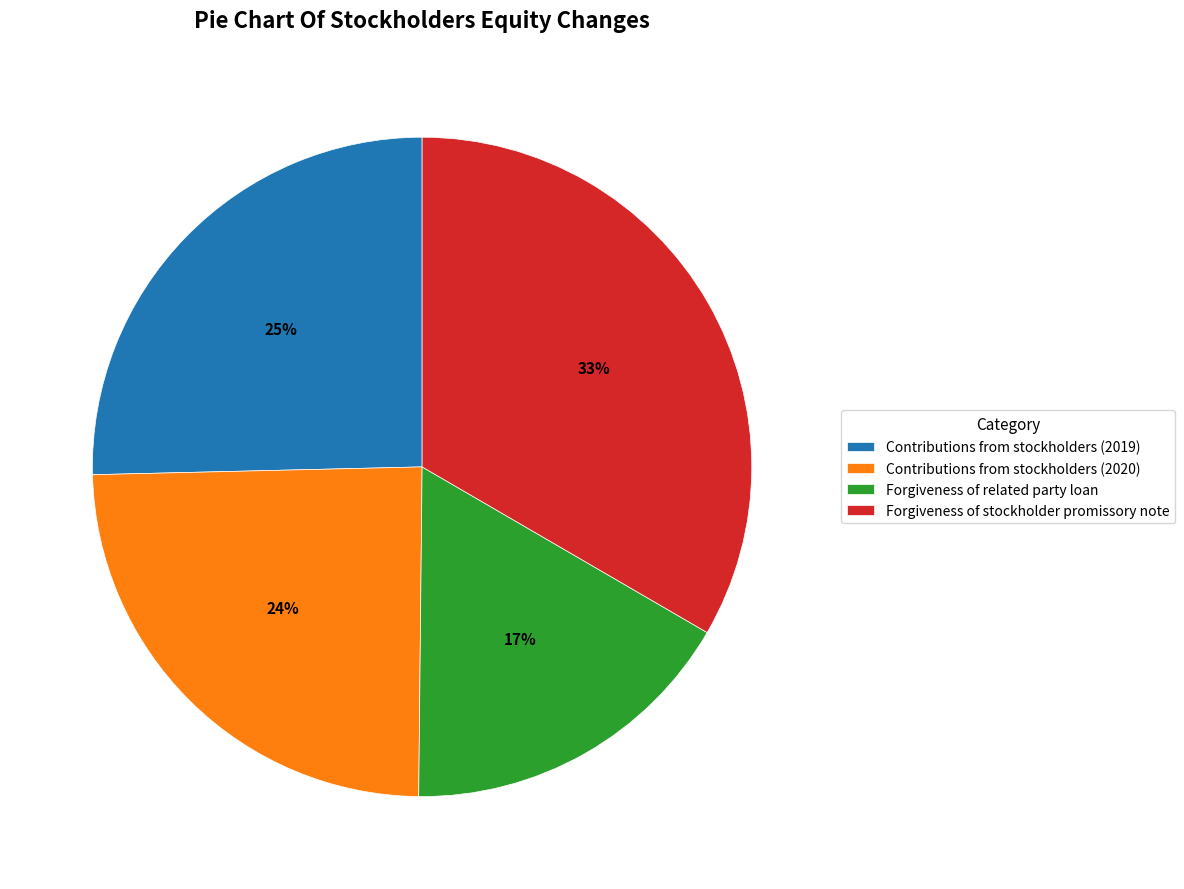

Which category has the biggest portion of the pie?

Forgiveness of stockholder promissory note